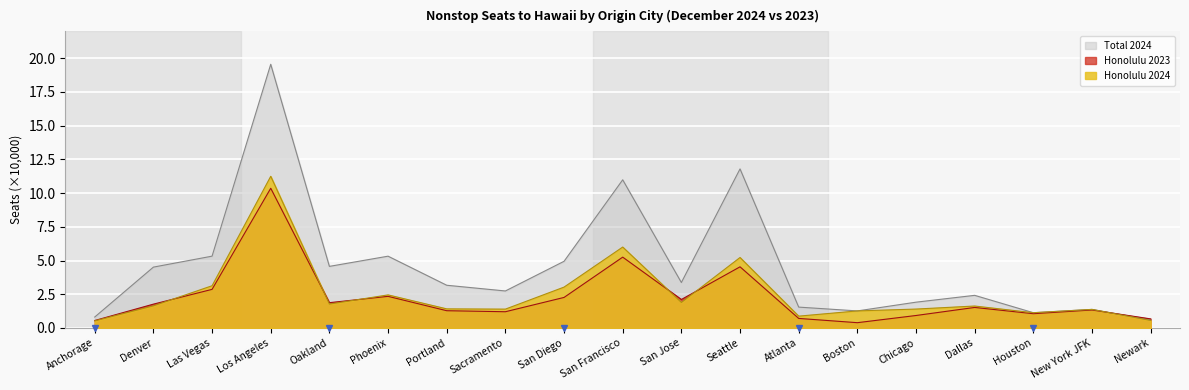

Reading left to right, list all the values displayed in this chart.

Honolulu 2024: Anchorage=0.5	Denver=1.6	Las Vegas=3.1	Los Angeles=11.2	Oakland=1.8	Phoenix=2.5	Portland=1.4	Sacramento=1.4	San Diego=3.0	San Francisco=6.0	San Jose=1.9	Seattle=5.2	Atlanta=0.9	Boston=1.3	Chicago=1.4	Dallas=1.6	Houston=1.1	New York JFK=1.4	Newark=0.6
Honolulu 2023: Anchorage=0.5	Denver=1.8	Las Vegas=2.9	Los Angeles=10.4	Oakland=1.9	Phoenix=2.3	Portland=1.3	Sacramento=1.2	San Diego=2.3	San Francisco=5.2	San Jose=2.1	Seattle=4.5	Atlanta=0.7	Boston=0.4	Chicago=0.9	Dallas=1.5	Houston=1.1	New York JFK=1.3	Newark=0.7
Total 2024: Anchorage=0.8	Denver=4.5	Las Vegas=5.3	Los Angeles=19.6	Oakland=4.6	Phoenix=5.3	Portland=3.2	Sacramento=2.7	San Diego=4.9	San Francisco=11.0	San Jose=3.4	Seattle=11.8	Atlanta=1.5	Boston=1.3	Chicago=1.9	Dallas=2.4	Houston=1.1	New York JFK=1.4	Newark=0.6